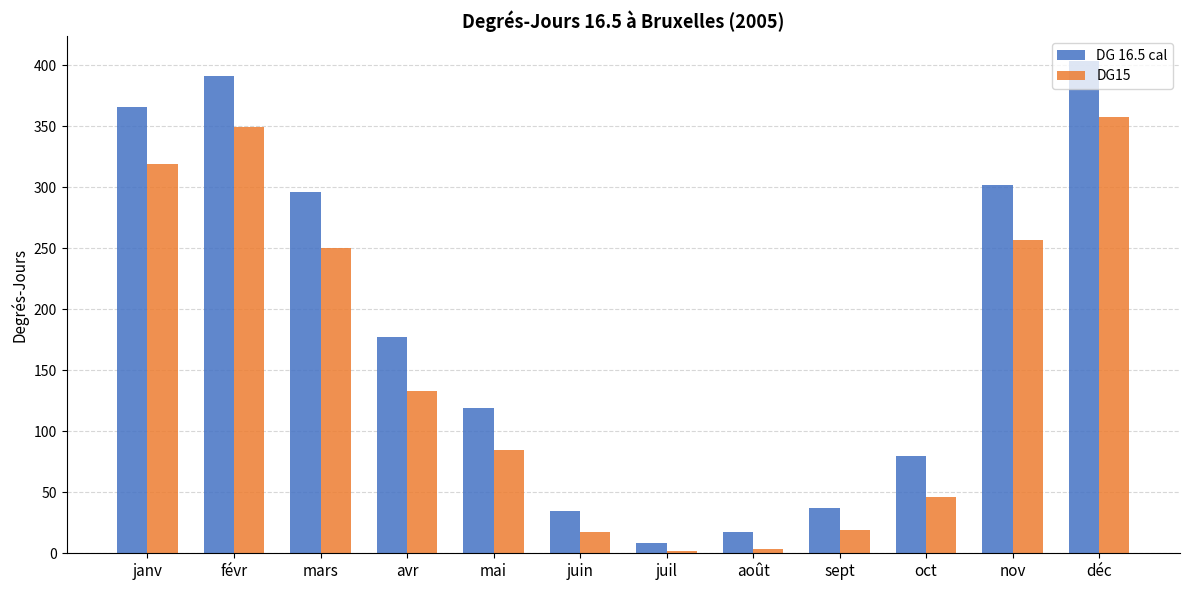

True or false: DG15 has a value of 565.0 at févr.

False